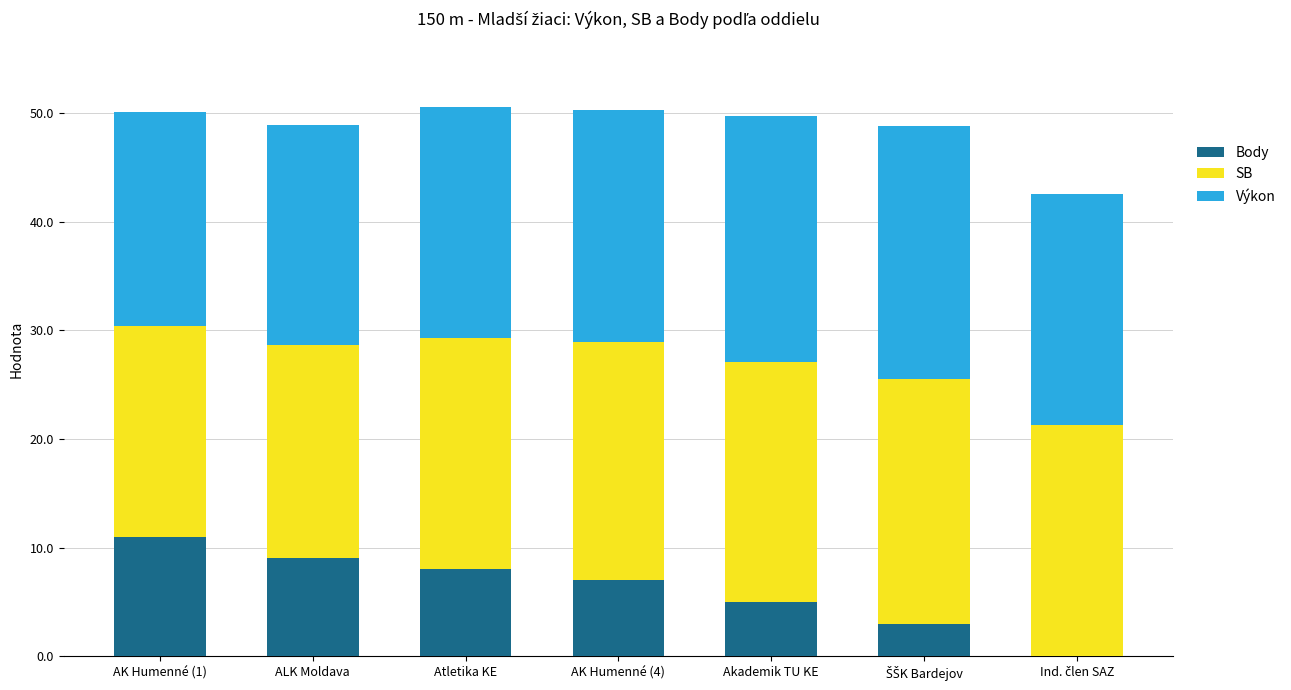

Which category has the highest value in the Body series?

AK Humenné (1)